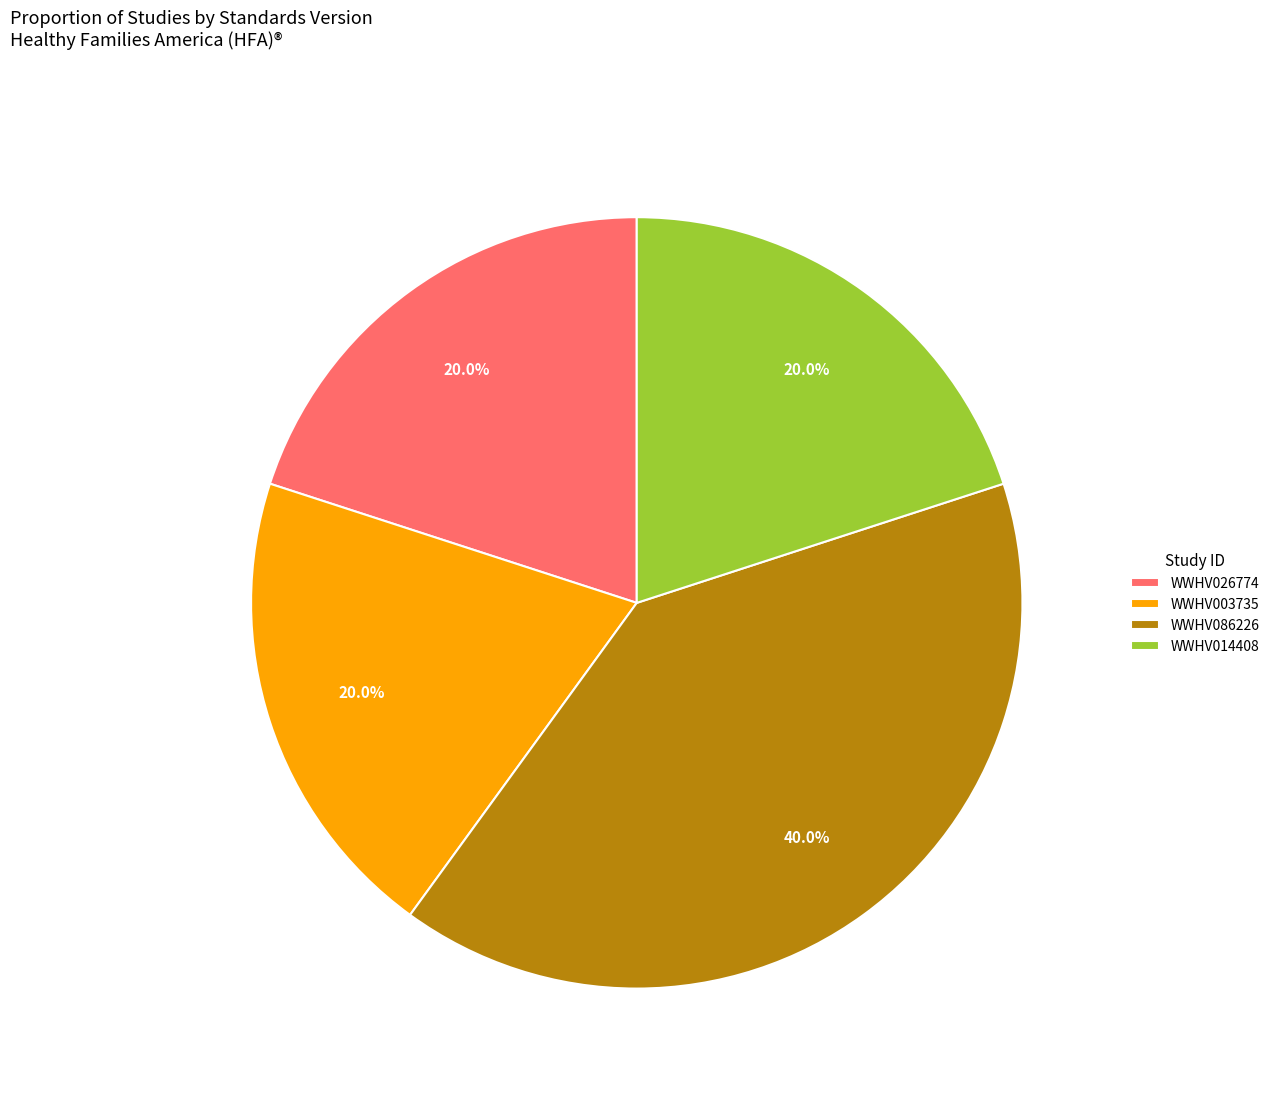

To the nearest percent, what is the average slice percentage?

25%